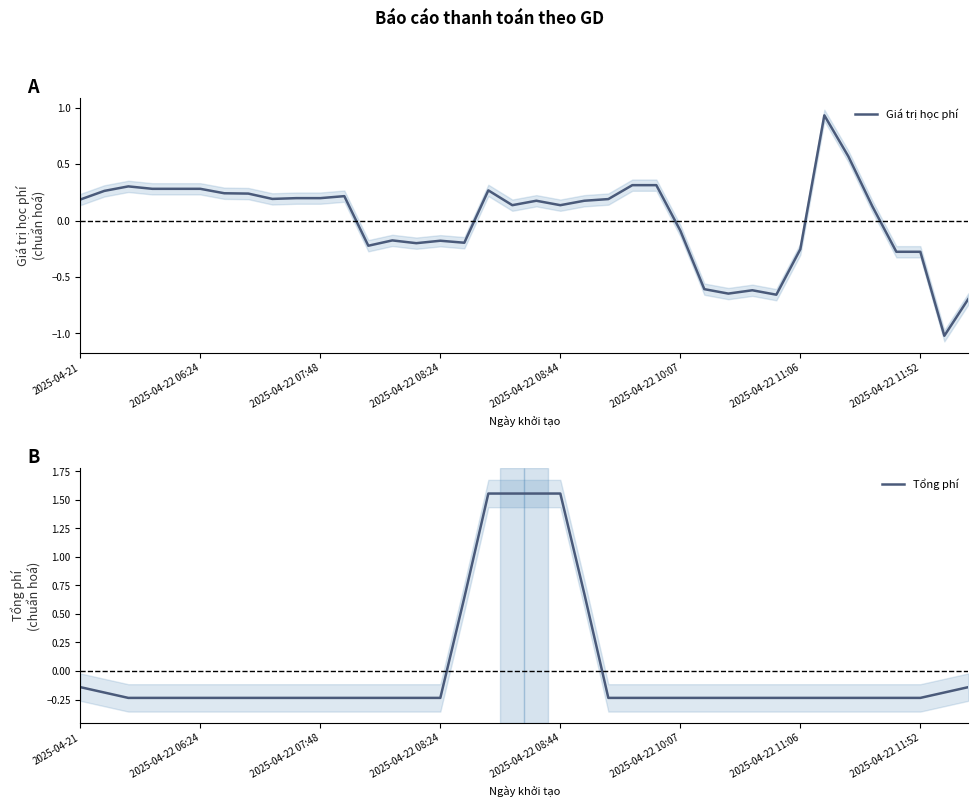

Reading right to left, extract all data points from this chart.

Giá trị học phí: -0.7	-1.0	-0.3	-0.3	0.1	0.6	0.9	-0.3	-0.7	-0.6	-0.6	-0.6	-0.1	0.3	0.3	0.2	0.2	0.1	0.2	0.1	0.3	-0.2	-0.2	-0.2	-0.2	-0.2	0.2	0.2	0.2	0.2	0.2	0.2	0.3	0.3	0.3	0.3	0.3	0.2
Tổng phí: -0.1	-0.2	-0.2	-0.2	-0.2	-0.2	-0.2	-0.2	-0.2	-0.2	-0.2	-0.2	-0.2	-0.2	-0.2	-0.2	0.7	1.6	1.6	1.6	1.6	0.6	-0.2	-0.2	-0.2	-0.2	-0.2	-0.2	-0.2	-0.2	-0.2	-0.2	-0.2	-0.2	-0.2	-0.2	-0.2	-0.1